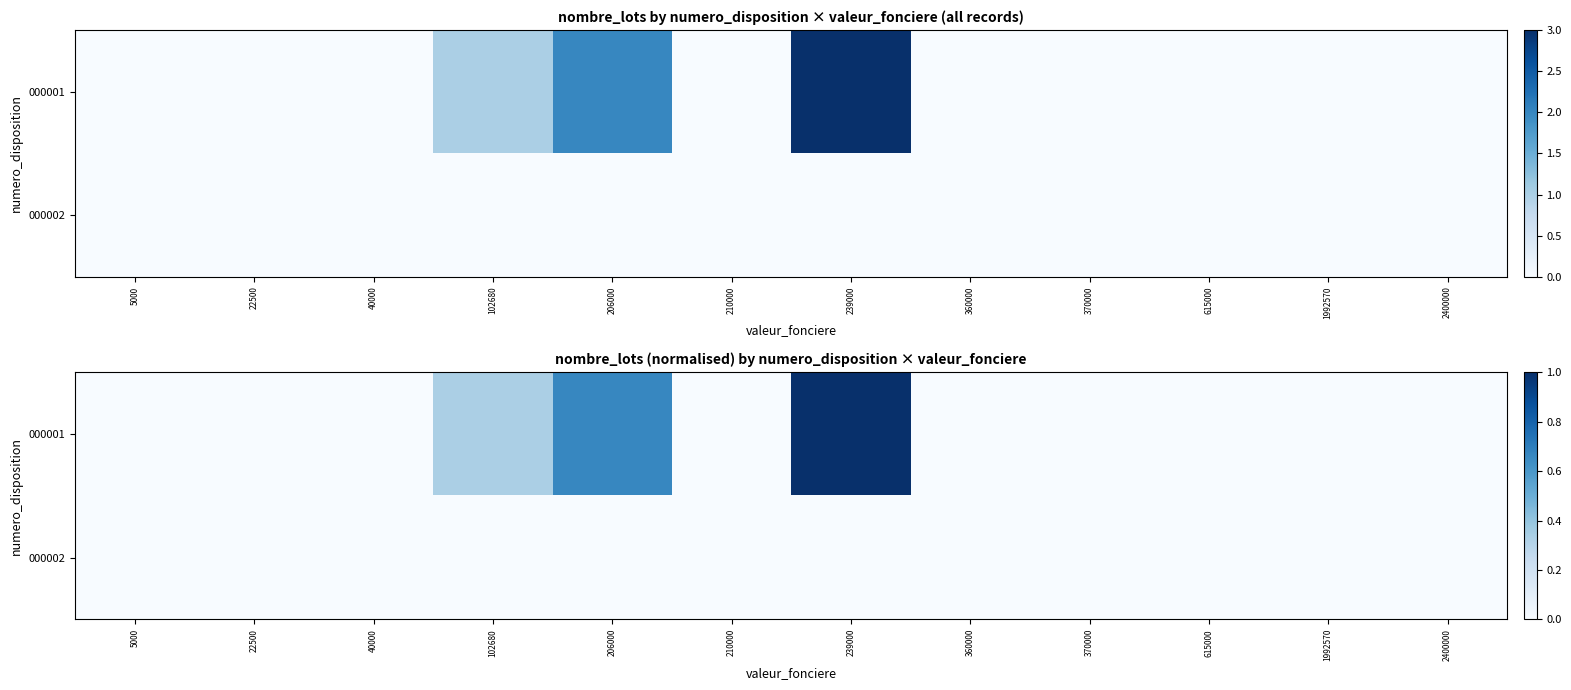

Which category has the lowest value across all series?

5000